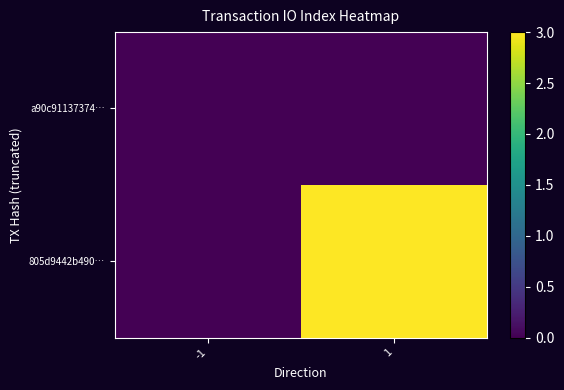

Which series changed the most between -1 and 1?

805d9442b490…